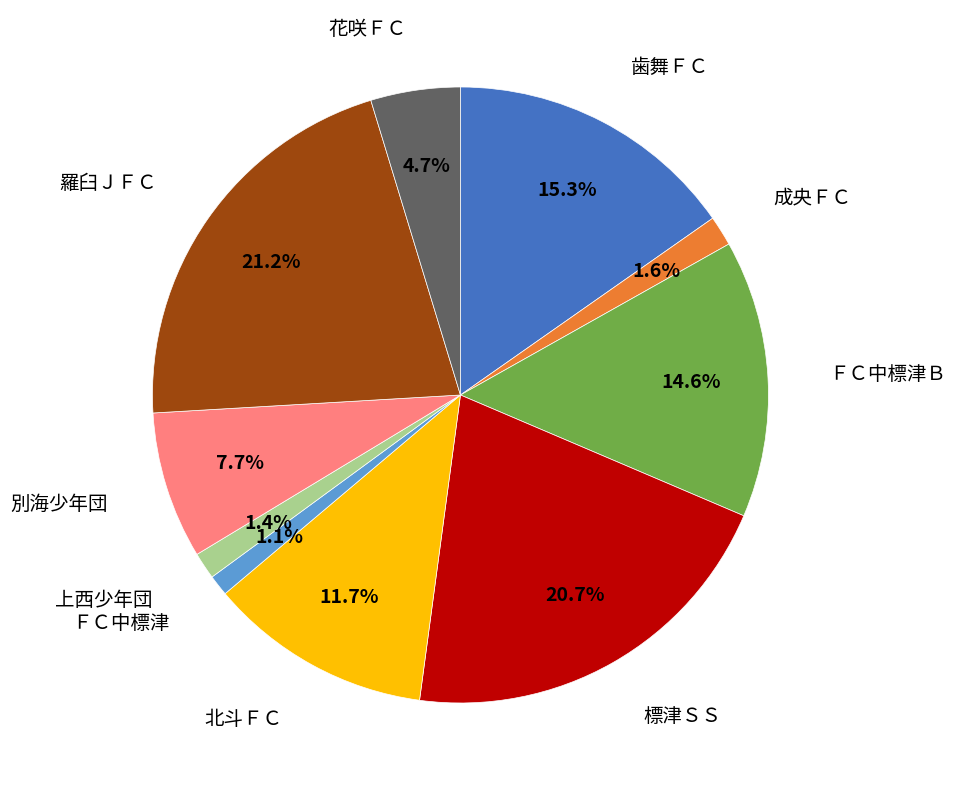

Is there a majority slice in this chart?

No